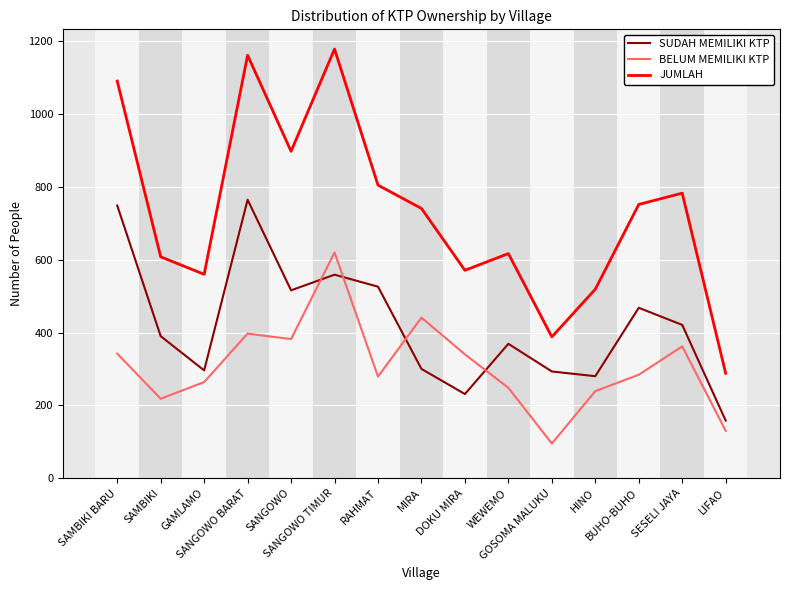

At which category is the sum across all series the highest?

SANGOWO TIMUR